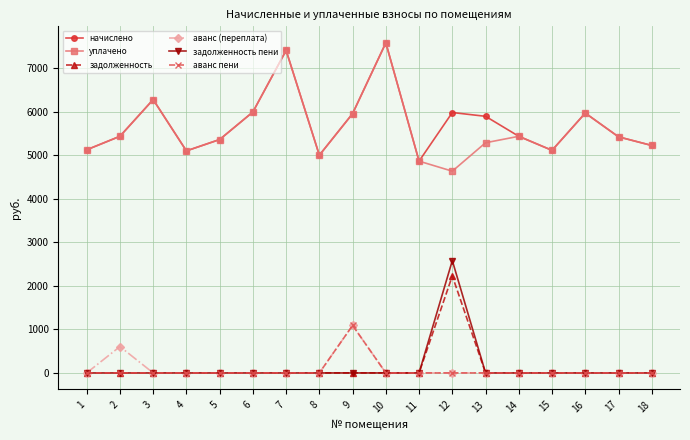

What is the difference between the highest and lowest values at 16?

5974.0